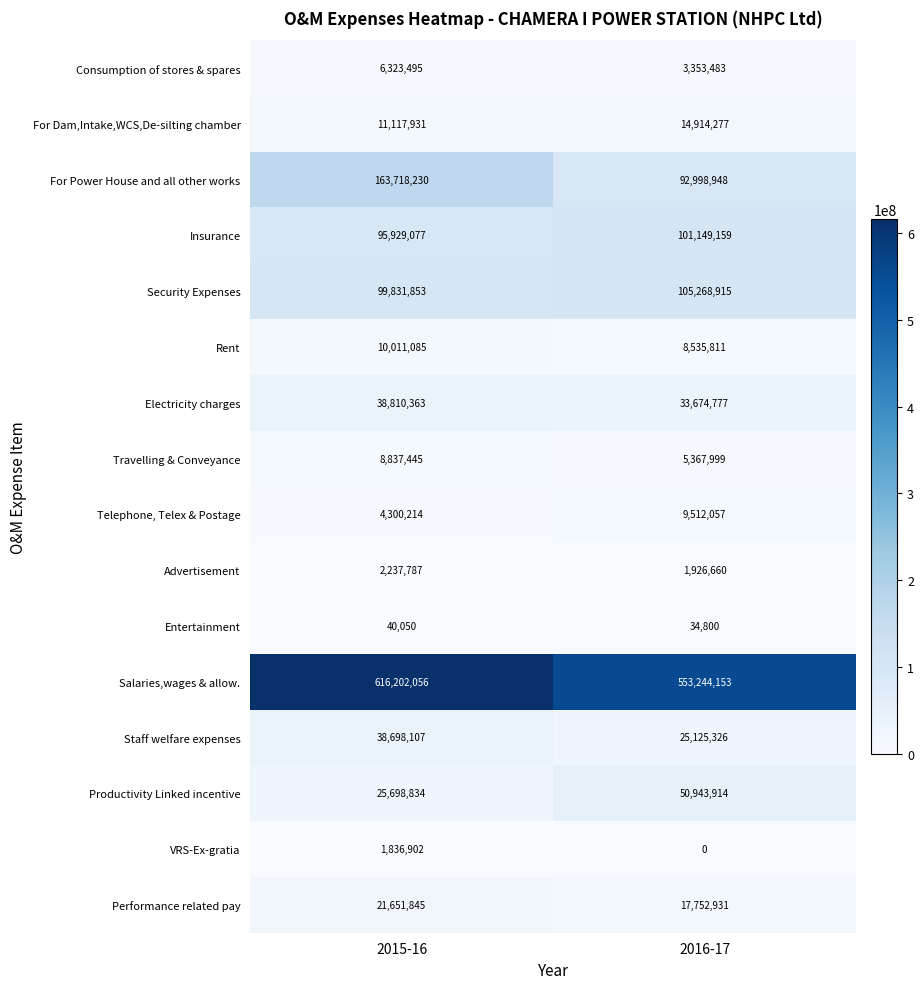

Rank the series at 2015-16 from highest to lowest value.

Salaries,wages & allow., For Power House and all other works, Security Expenses, Insurance, Electricity charges, Staff welfare expenses, Productivity Linked incentive, Performance related pay, For Dam,Intake,WCS,De-silting chamber, Rent, Travelling & Conveyance, Consumption of stores & spares, Telephone, Telex & Postage, Advertisement, VRS-Ex-gratia, Entertainment